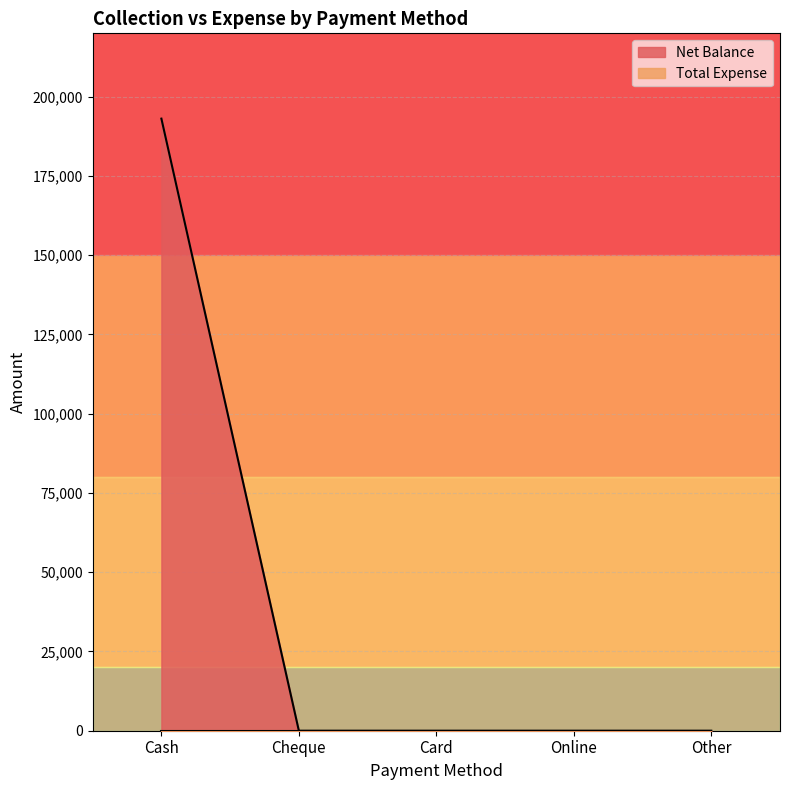

Where is the data nearest to the value 96545?

Cheque